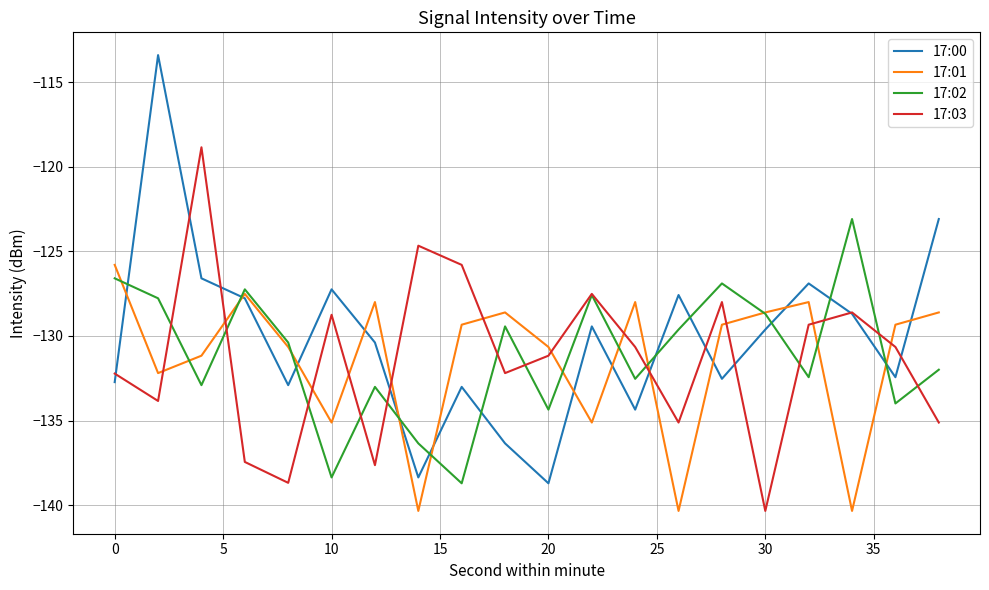

Which series ends up on top after the final intersection of 17:03 and 17:01?

17:01